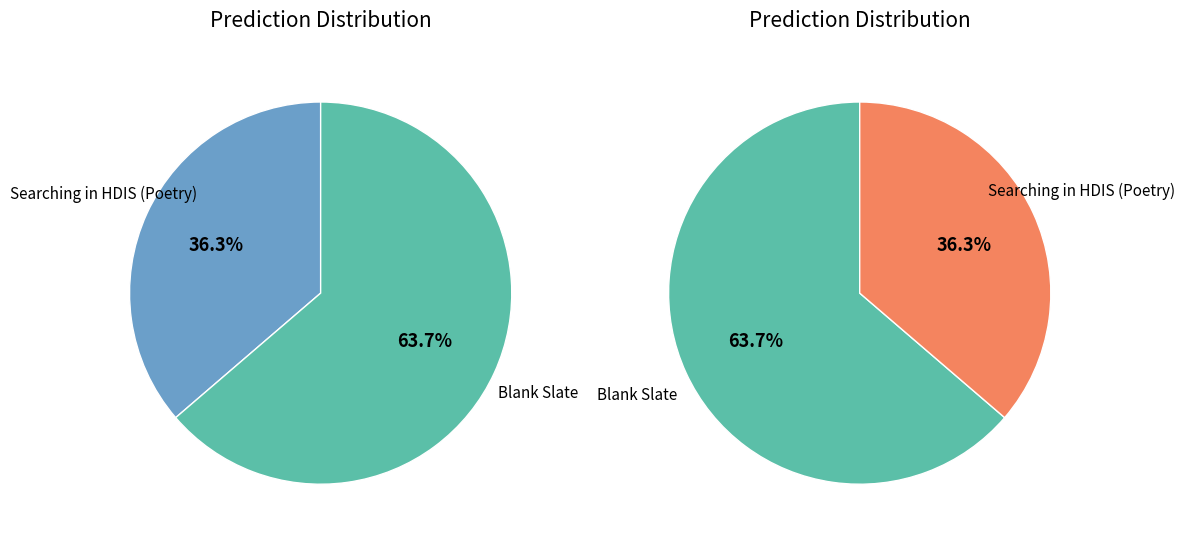

What is the largest slice in the pie chart?

Blank Slate